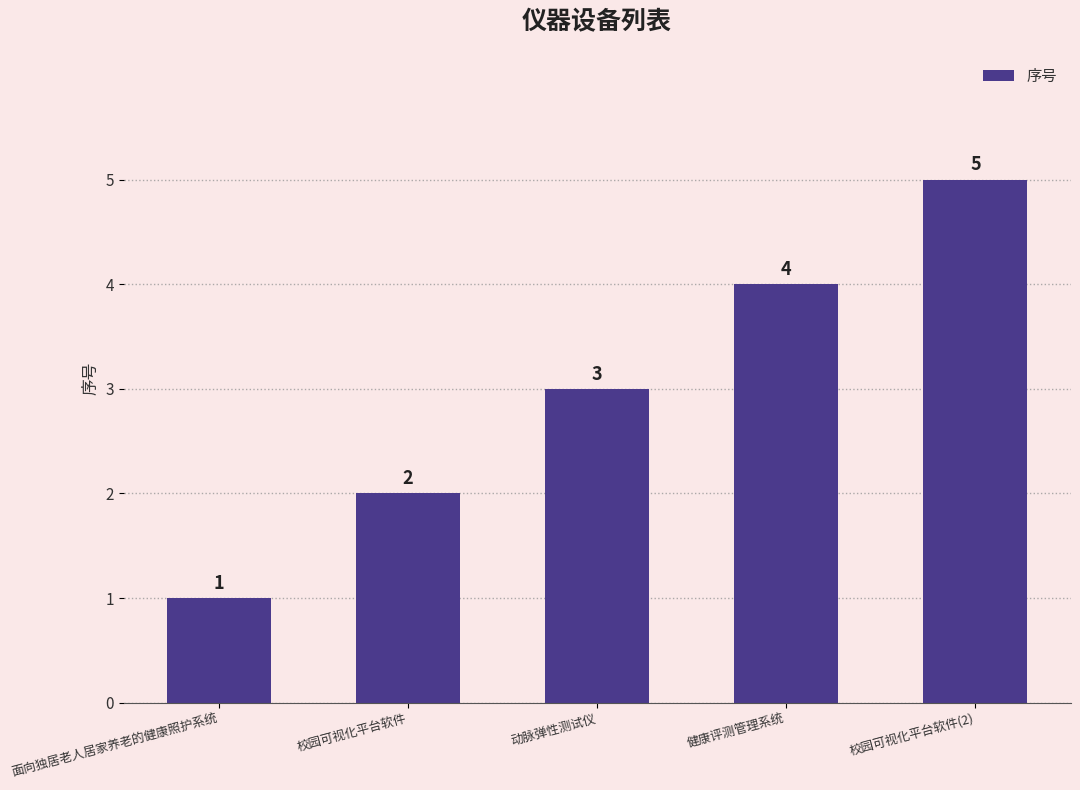

Reading right to left, transcribe all the data shown in this chart.

5	4	3	2	1